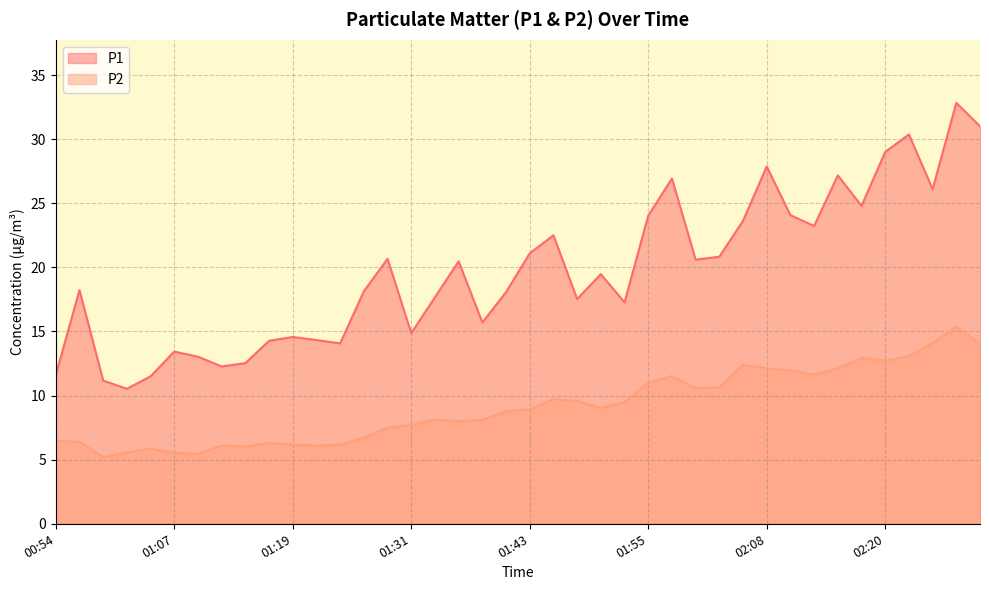

Rank the series by their average value, from highest to lowest.

P1, P2